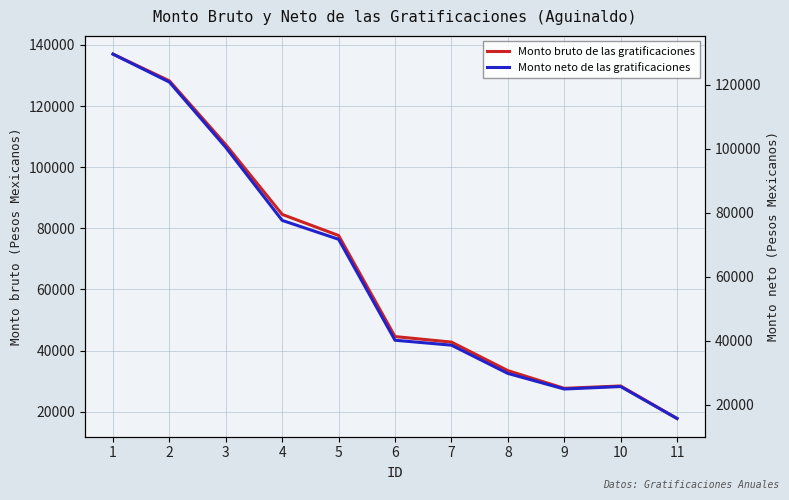

What is the sum of all Monto bruto de las gratificaciones values?

729320.0